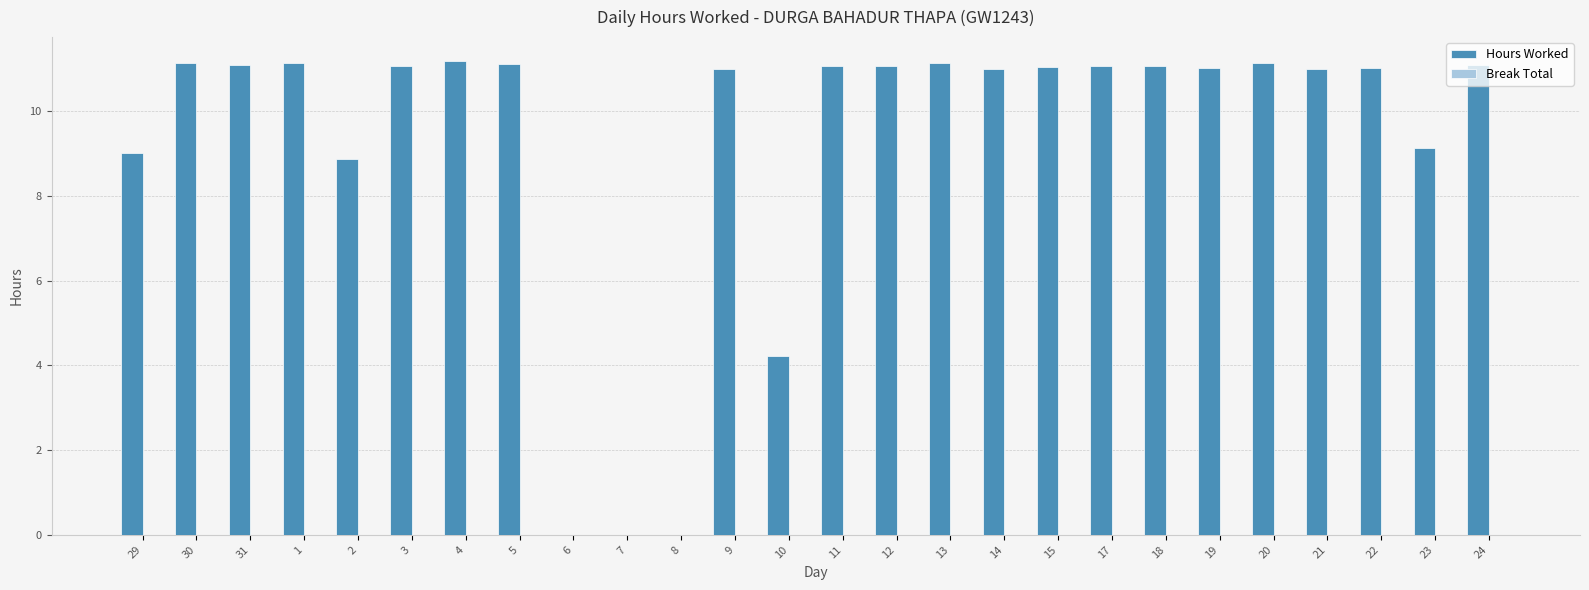

How many categories are shown in the chart?

26